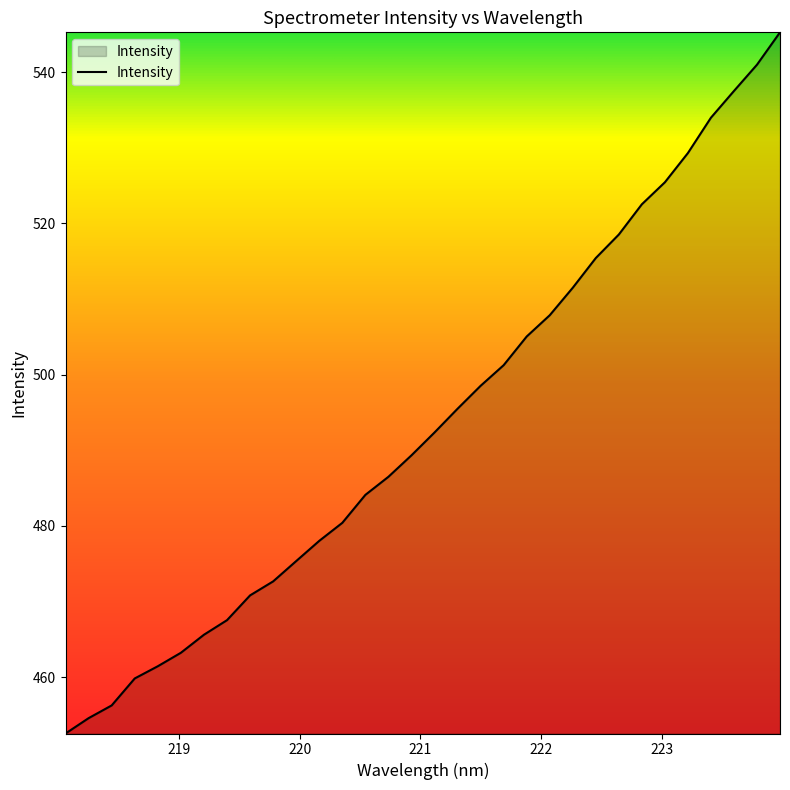

How many values are below 492?

16